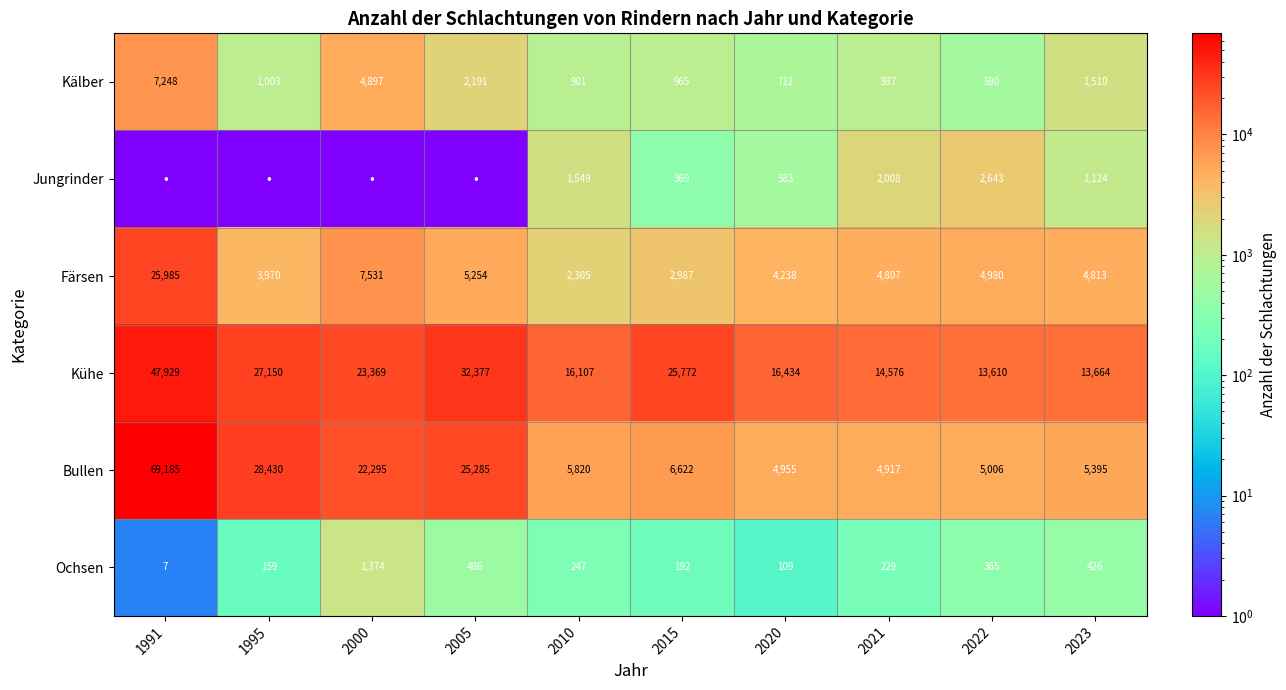

What is the difference between the maximum and second lowest values in the Färsen series?

22998